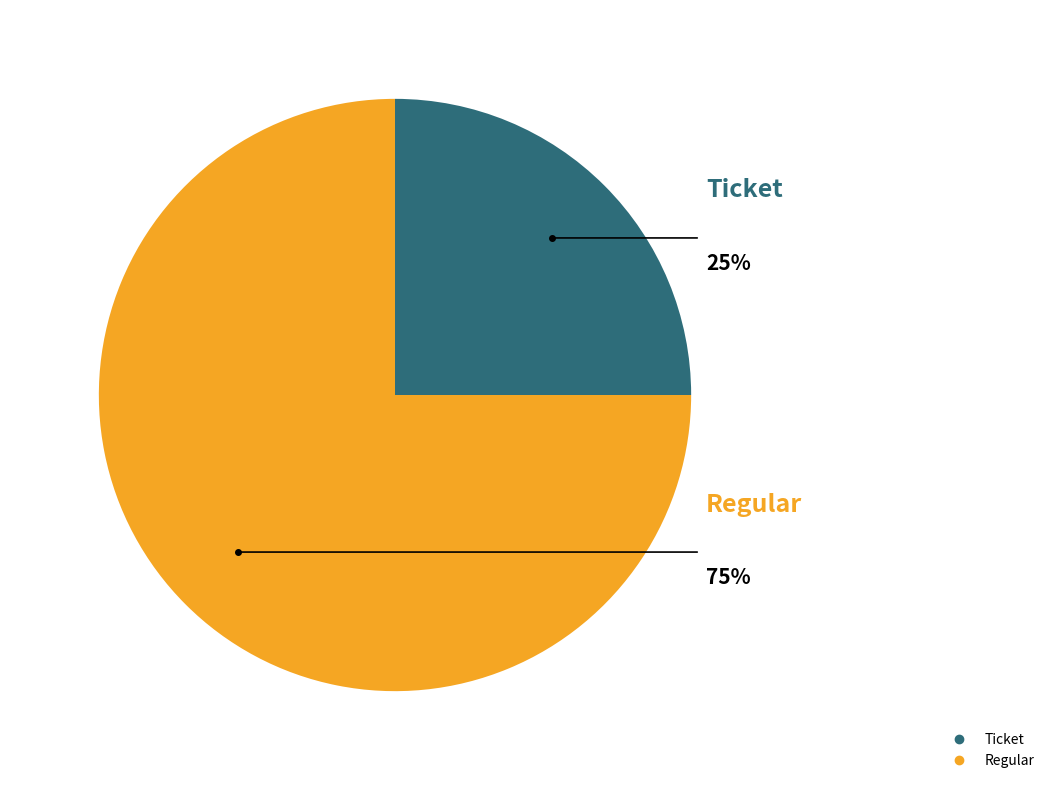

To the nearest percent, what percentage of the pie is Regular?

75%